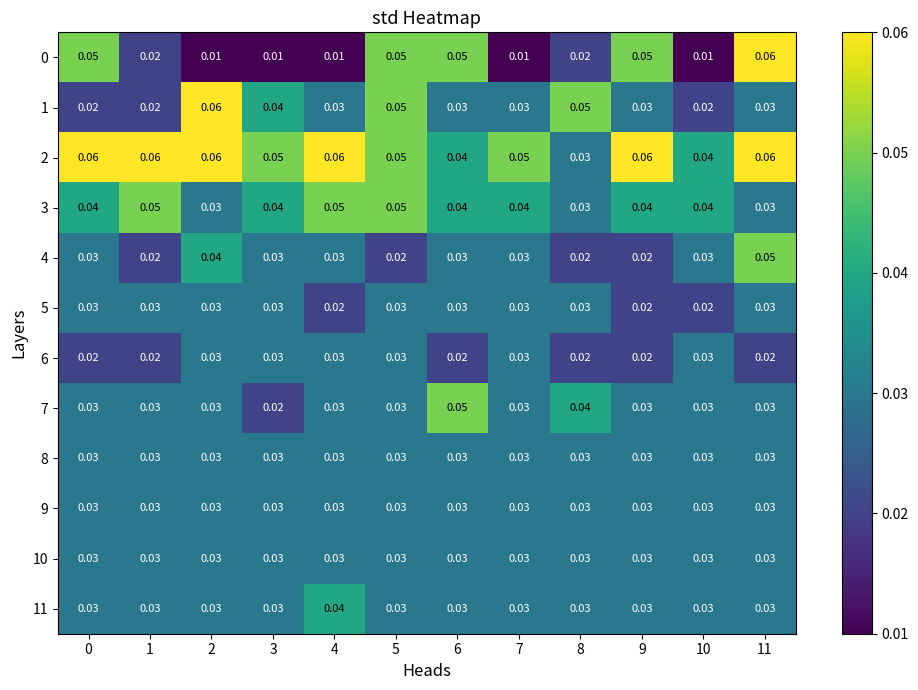

Is the value of 3 at 1 greater than the value of 10 at 11?

Yes